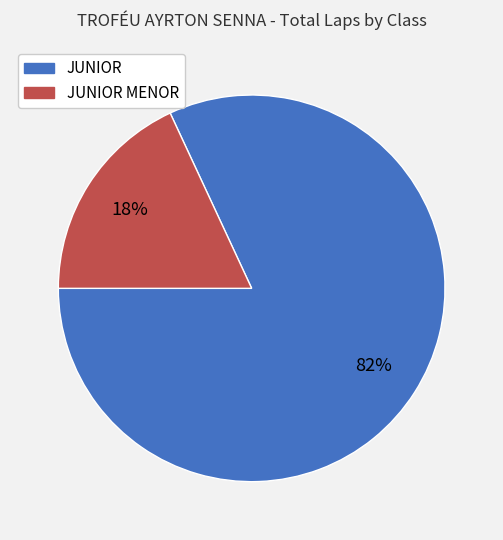

Is there any slice that represents more than half of the pie?

Yes